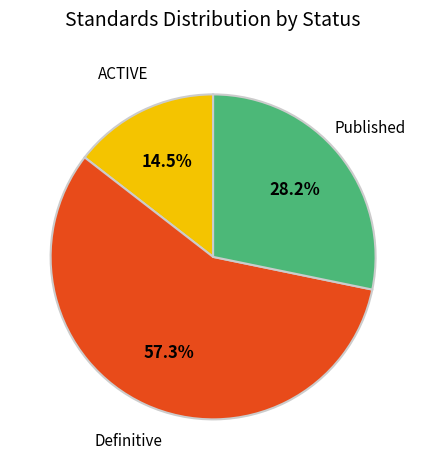

Is there a majority slice in this chart?

Yes